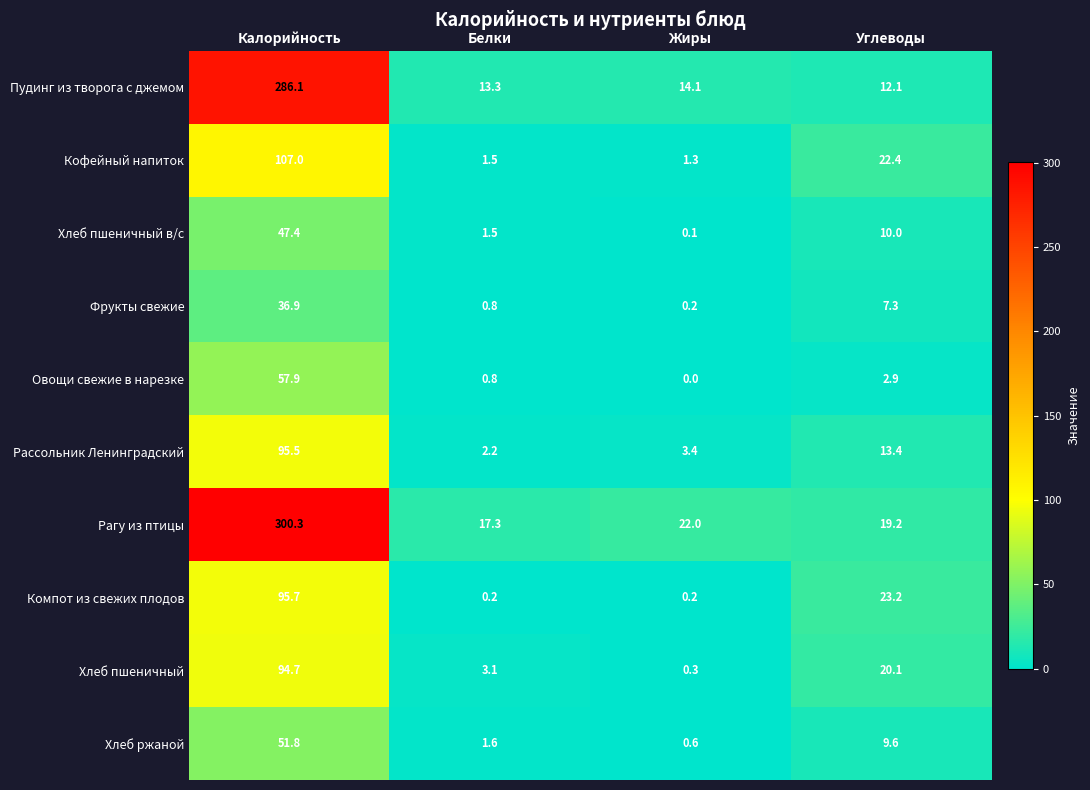

At which label is Овощи свежие в нарезке closest to 28?

Углеводы